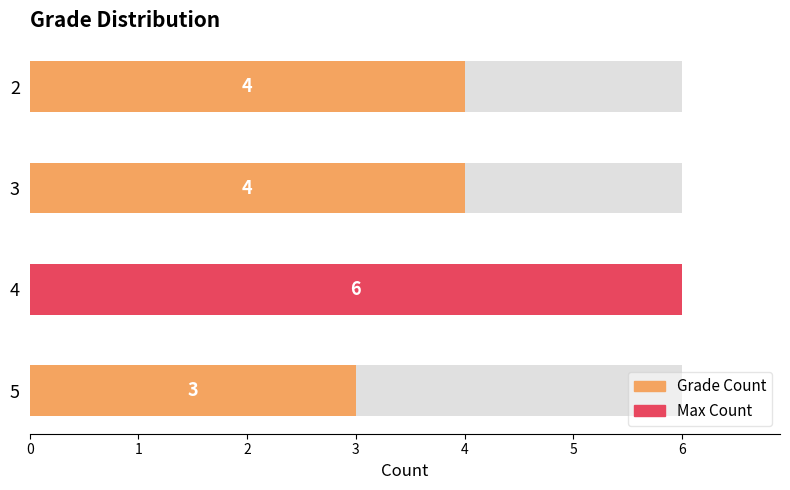

Is it true that the value at 4 is 3?

False